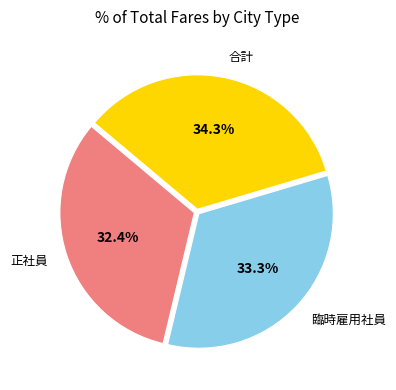

Which slice is the smallest?

正社員